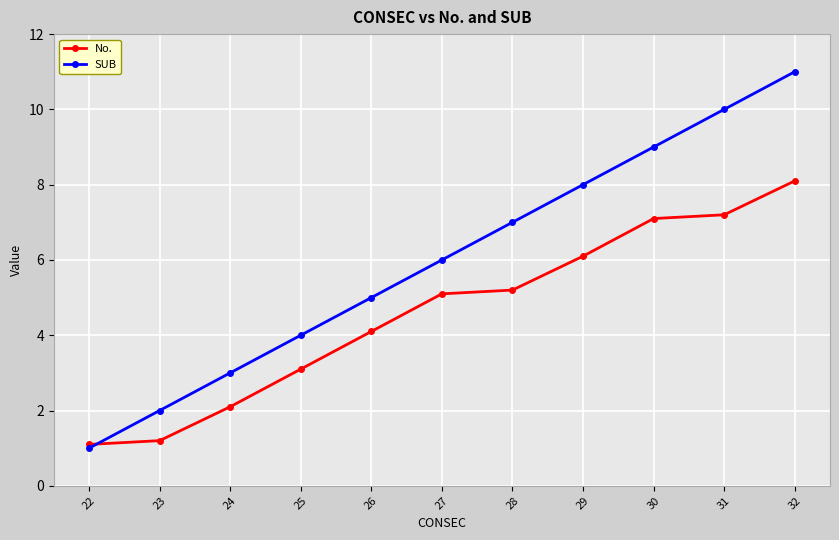

Is this an area chart (filled region under the line)?

No